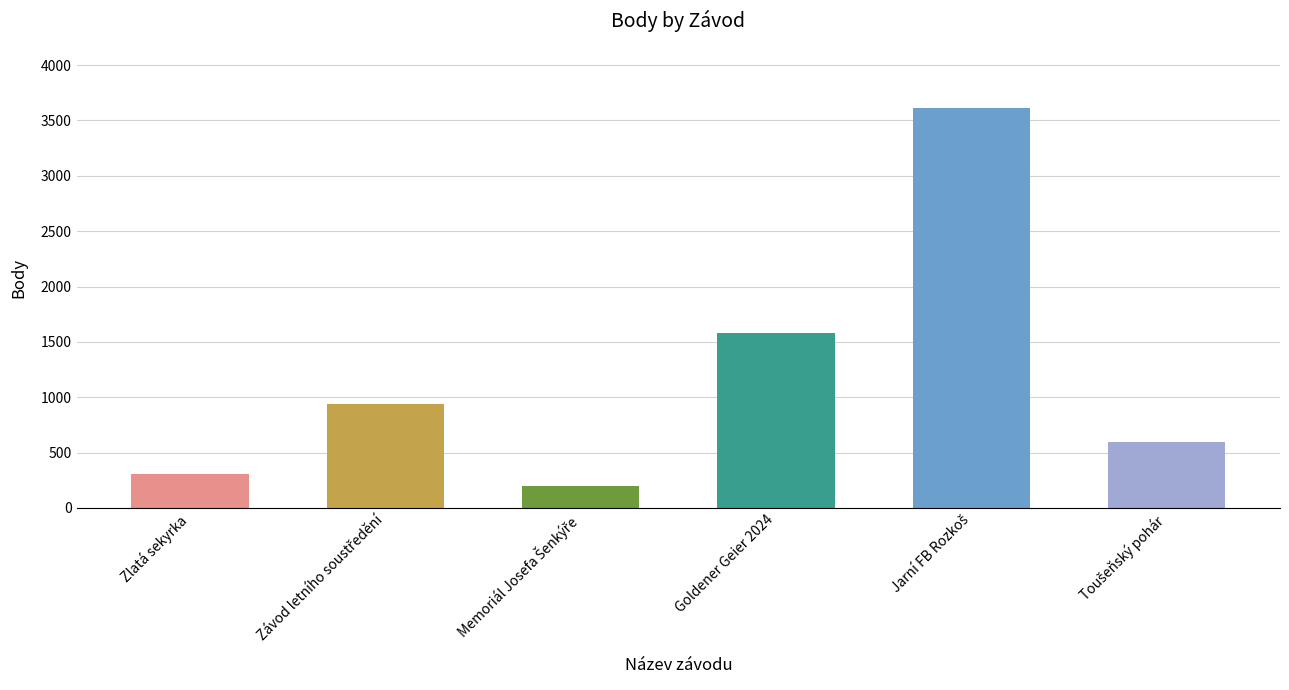

What is the change in value from Zlatá sekyrka to Goldener Geier 2024?

+1279